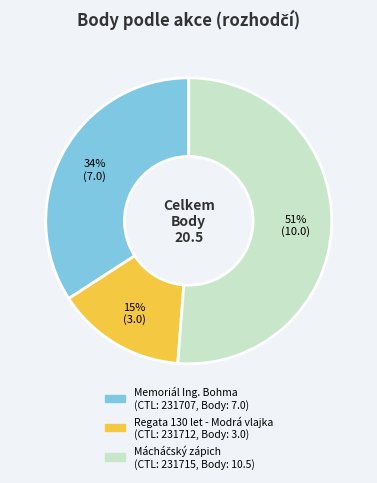

Does Regata 130 let - Modrá vlajka represent more than half of the total?

No